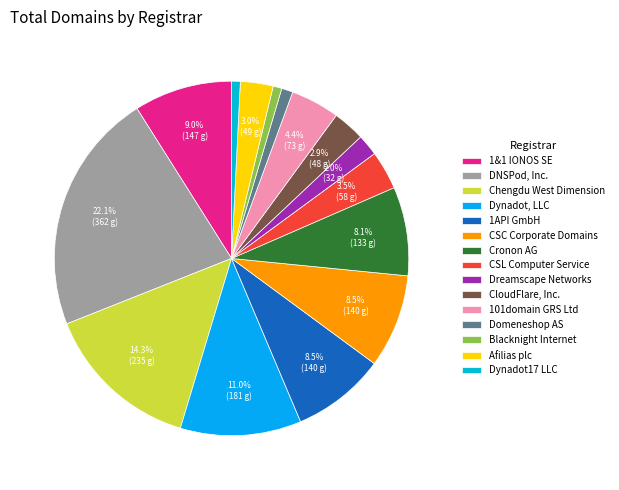

Is it true that Dynadot17 LLC is 11% of the pie?

False